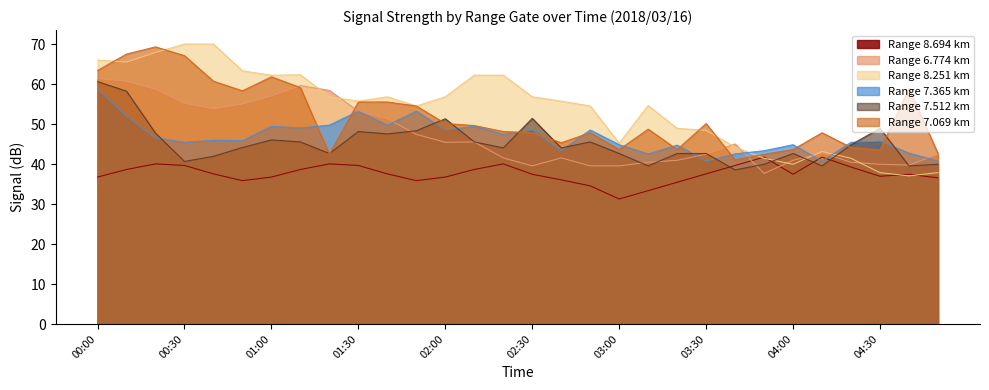

How many intersections are there between   7.512 and   7.069?

8